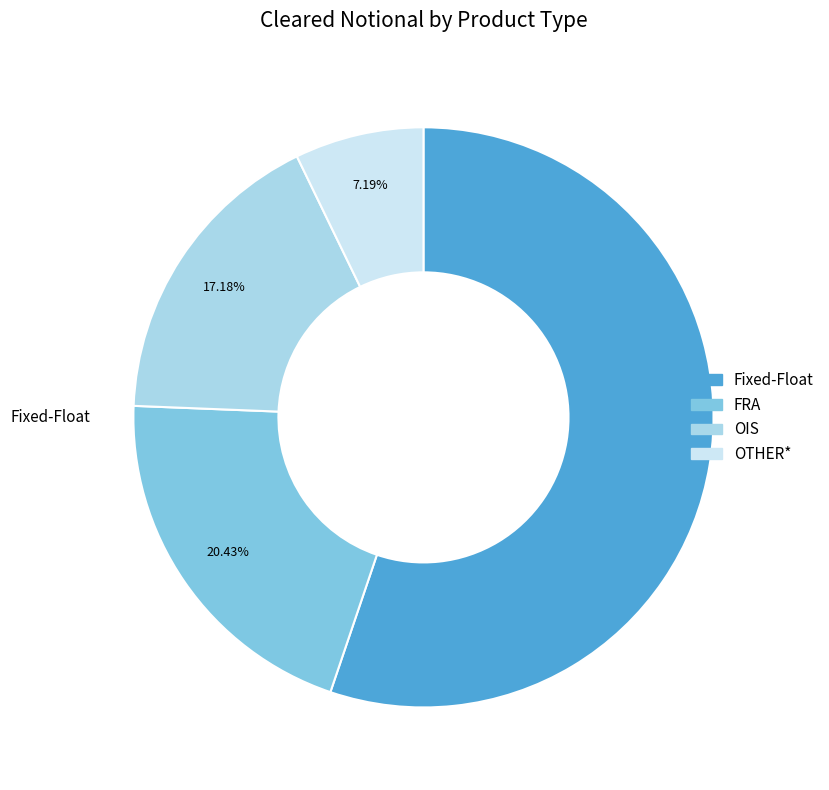

Which slice represents more than half of the pie?

Fixed-Float